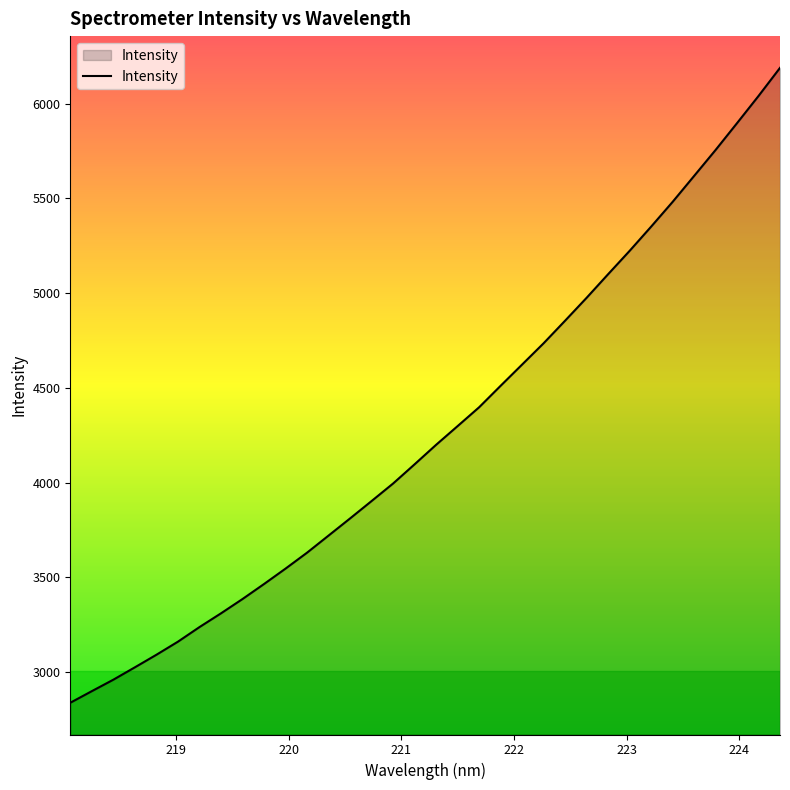

What is the greatest value displayed?

6188.2